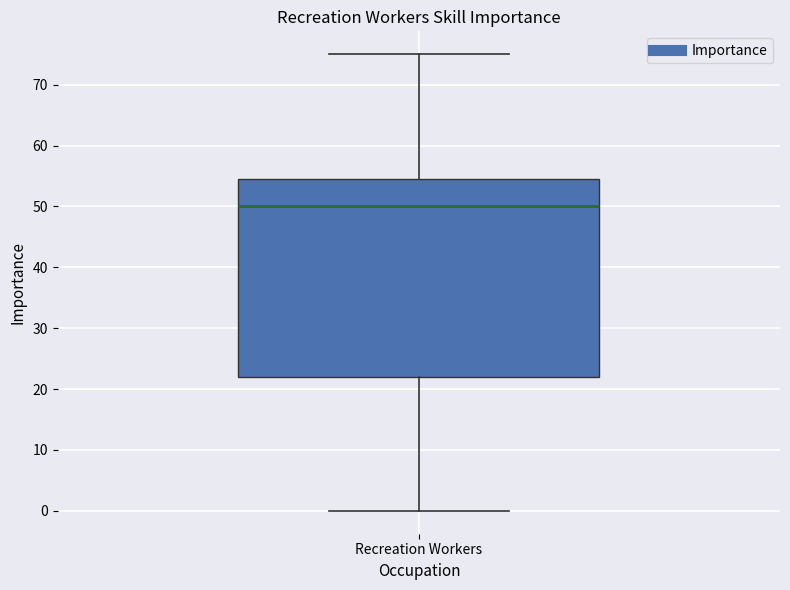

Transcribe this box plot: give where the median line is, the range the box spans, and where the two whiskers end, as read against the y-axis. The values are not printed on the chart, so give them approximately, as read against the axis.

median 50, box 22 to 55, whiskers 0 to 75